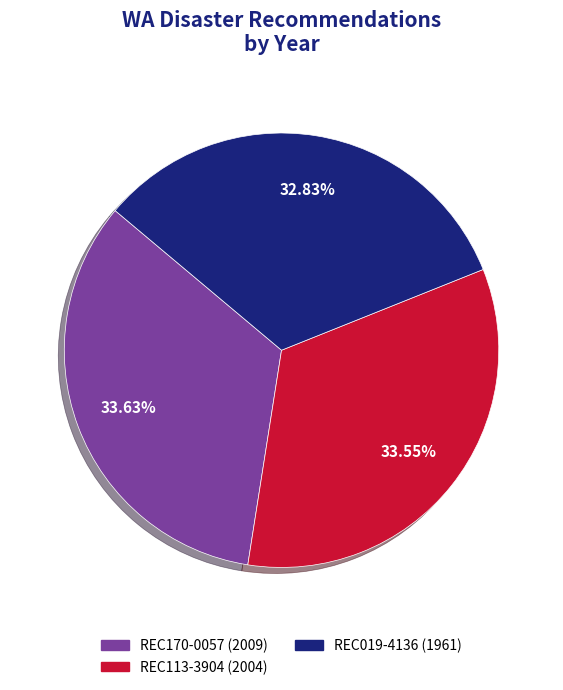

To the nearest percent, what is the average slice percentage?

33%